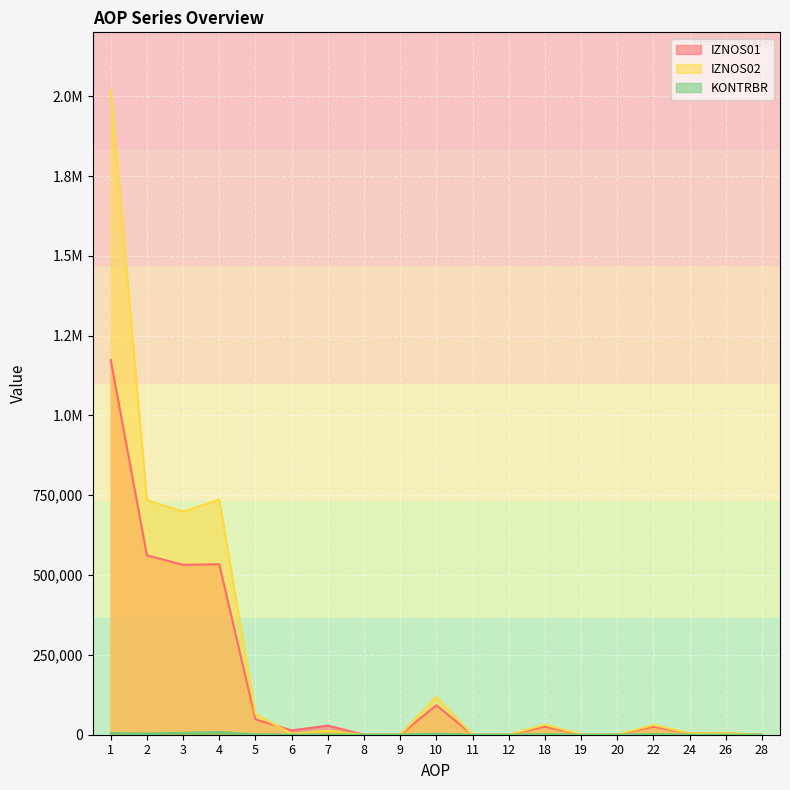

Does the chart display data point markers on the line(s)?

No